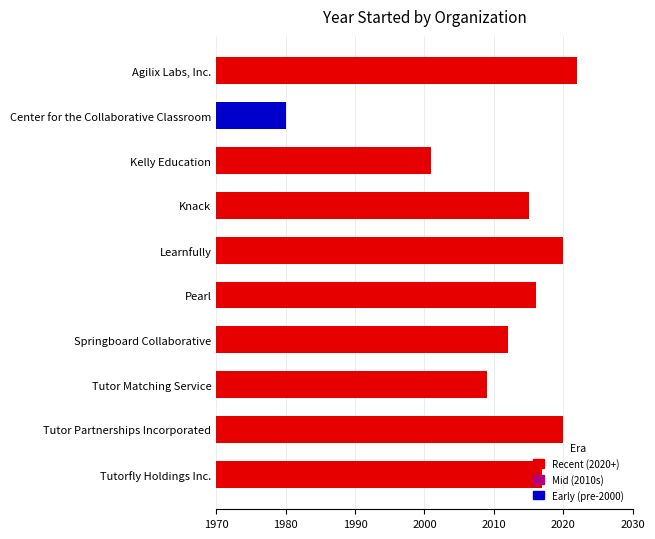

What is the sum of all values?

20112